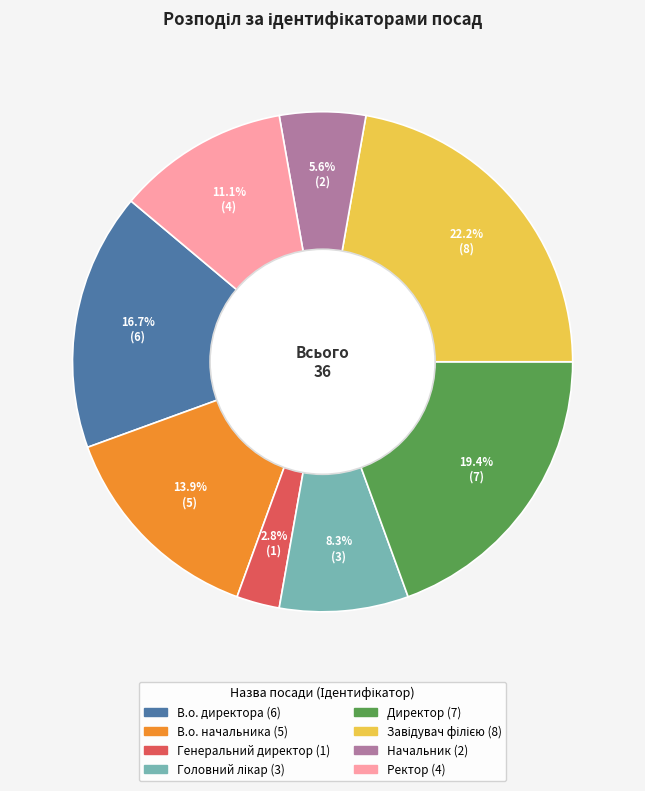

What is the smallest slice in the pie chart?

Генеральний директор